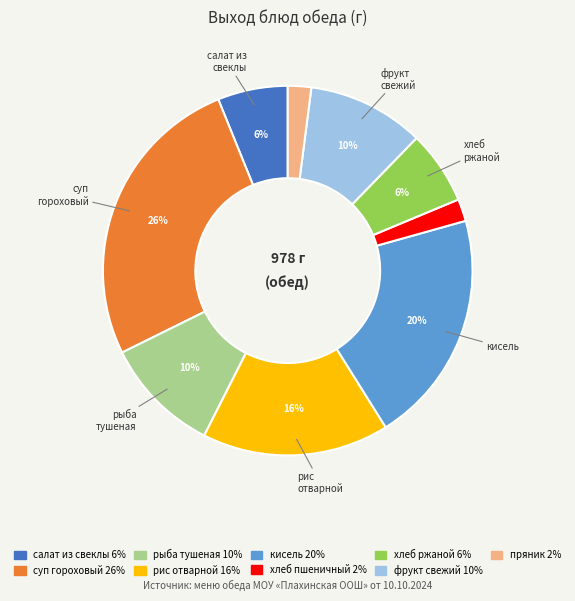

Is there a majority slice in this chart?

No